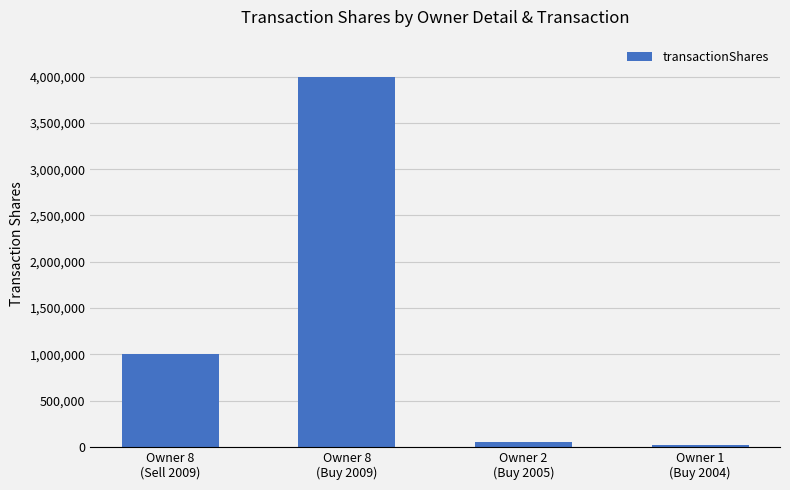

What is the maximum value shown in the chart?

4000000